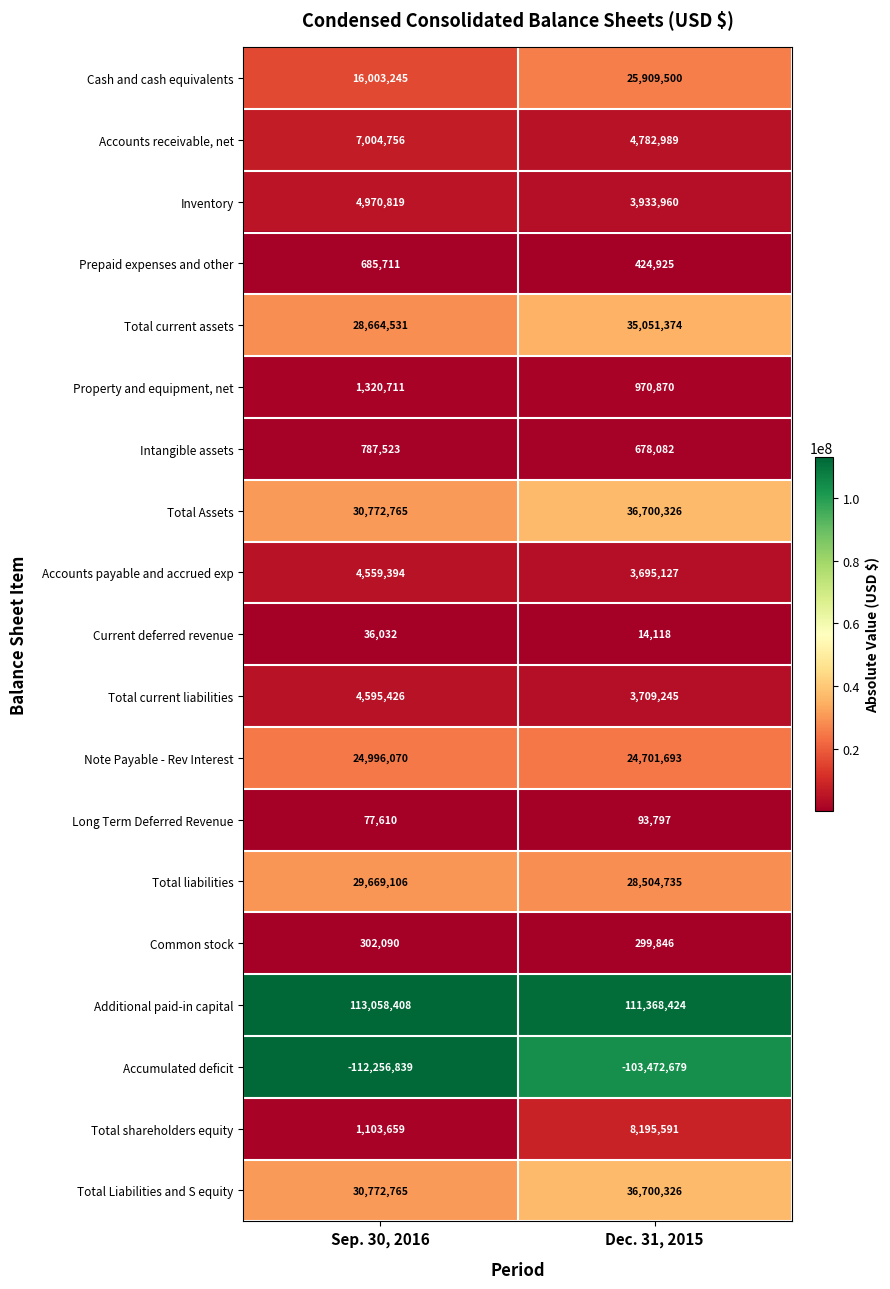

Rank the categories by Inventory value from highest to lowest.

Sep. 30, 2016, Dec. 31, 2015